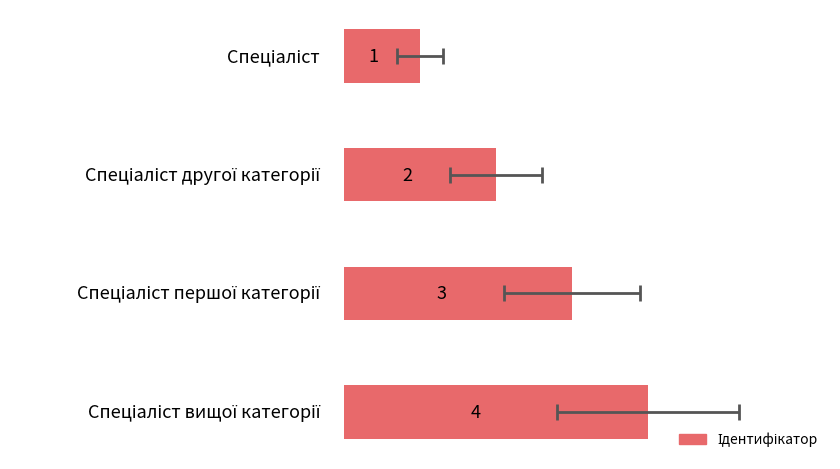

What is the average value?

2